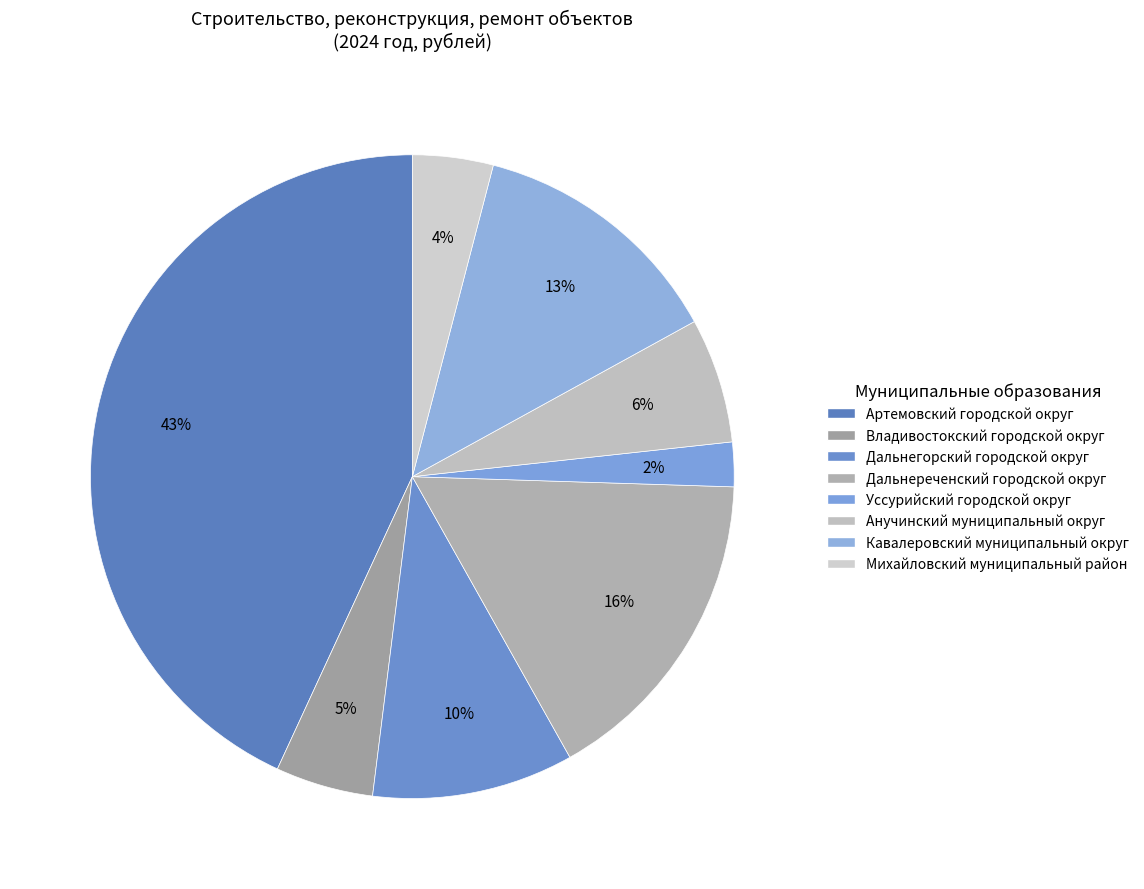

Rank the categories by value from lowest to highest.

Уссурийский городской округ, Михайловский муниципальный район, Владивостокский городской округ, Анучинский муниципальный округ, Дальнегорский городской округ, Кавалеровский муниципальный округ, Дальнереченский городской округ, Артемовский городской округ